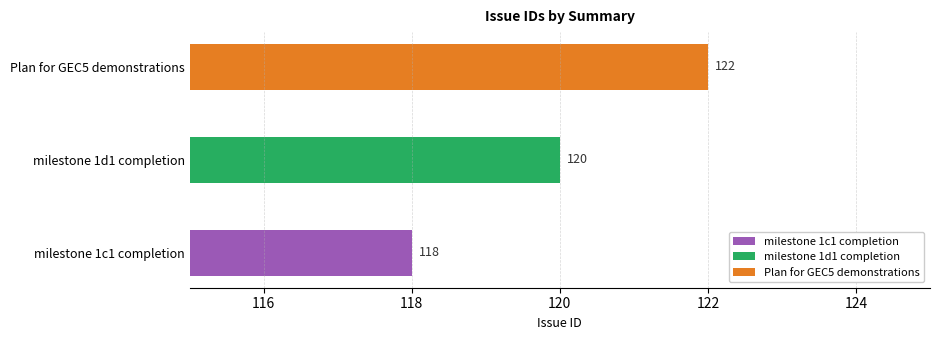

What is the label of the 3rd bar from the right?

milestone 1c1 completion